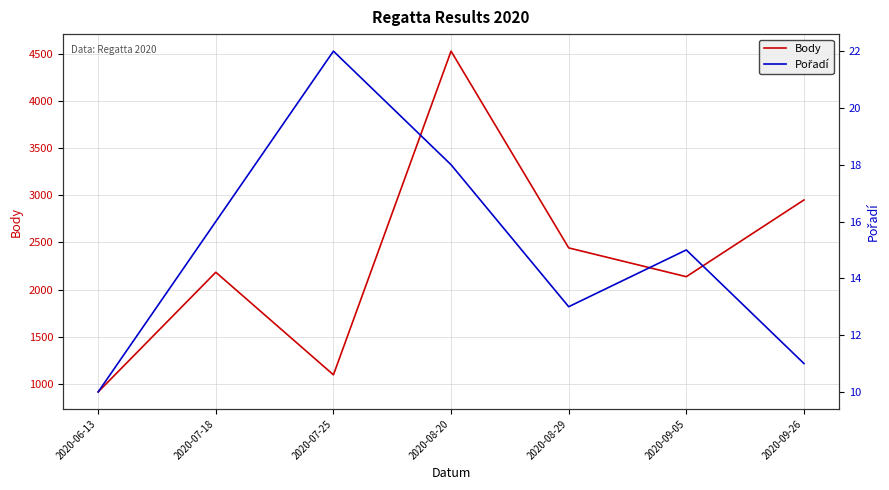

What is the difference between the Pořadí values at 2020-09-05 and 2020-07-18?

1